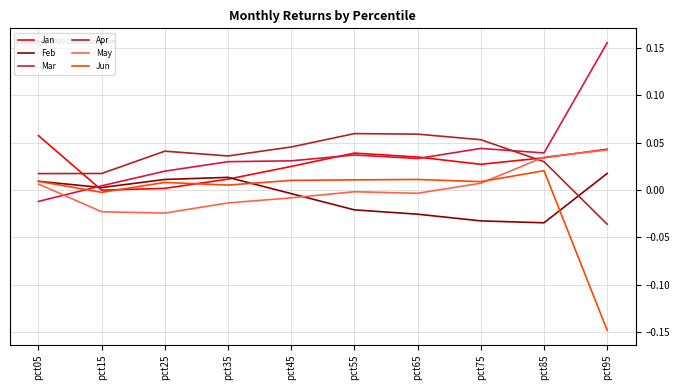

Which category has the lowest value across all series?

pct95